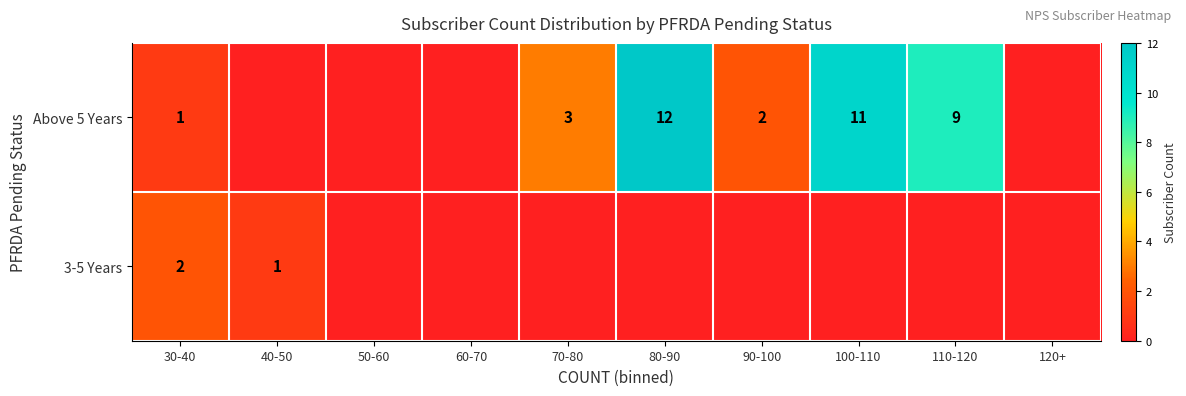

At 30-40, list the series in order from smallest to largest.

Above 5 Years, 3-5 Years